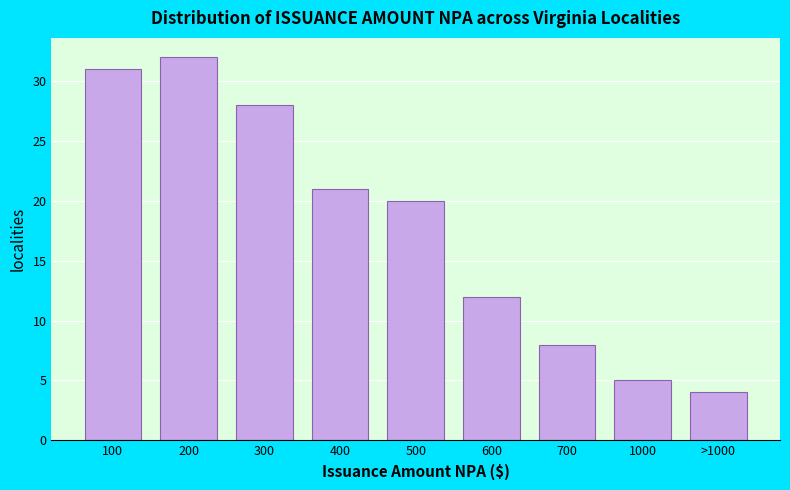

Reading right to left, what are all the values shown in this chart?

4	5	8	12	20	21	28	32	31